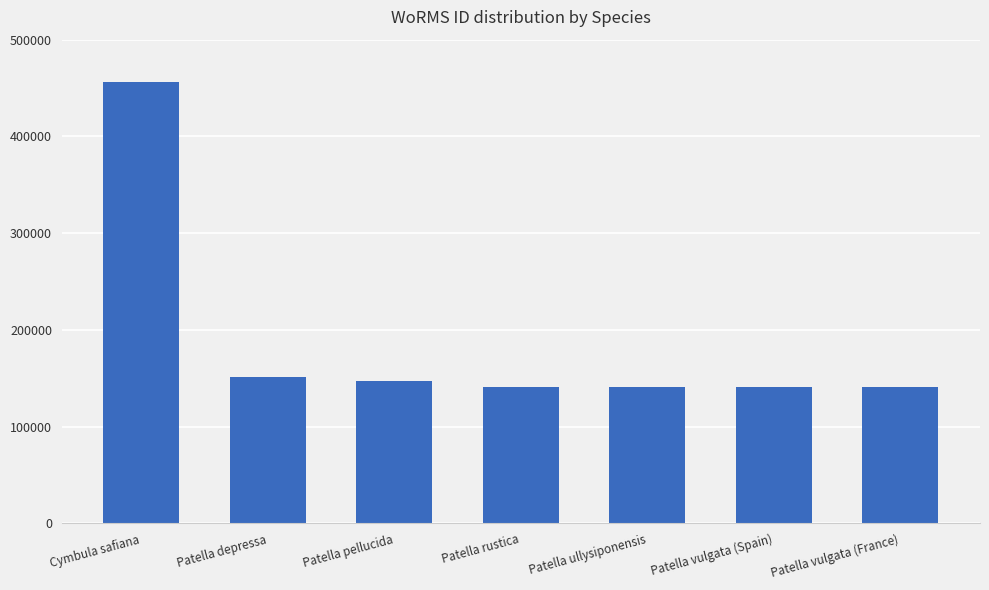

What is the change in value from Patella ullysiponensis to Patella vulgata (France)?

+1